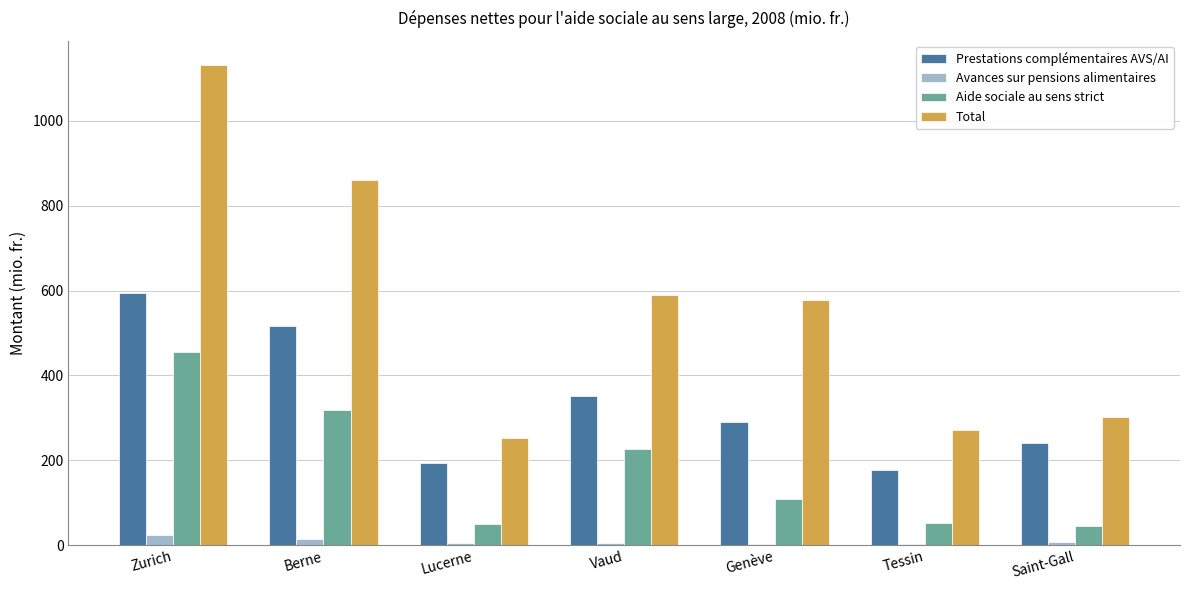

Between Zurich and Berne, which series saw the biggest shift?

Total